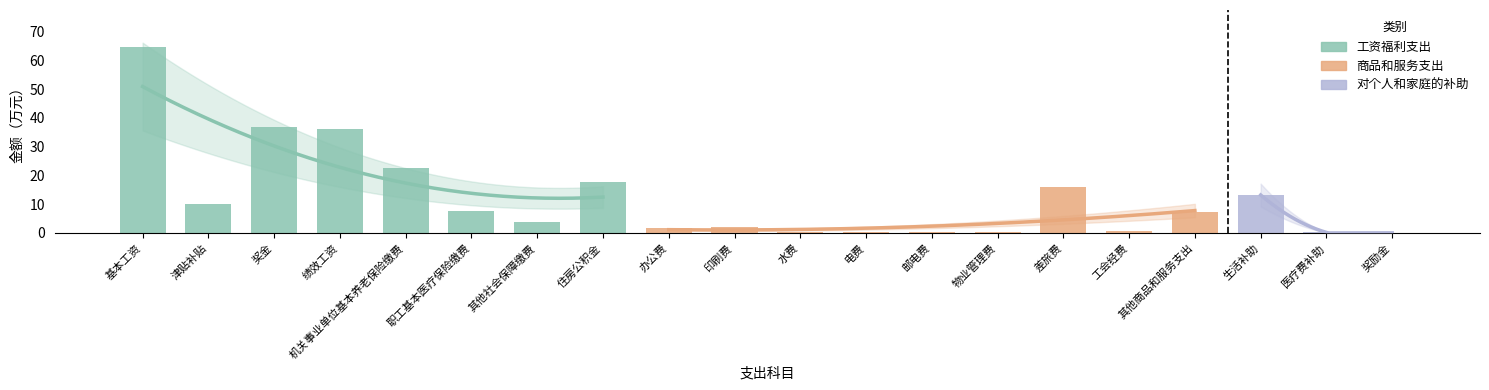

Approximately how many times larger is the value at 其他商品和服务支出 compared to 绩效工资?

0.2